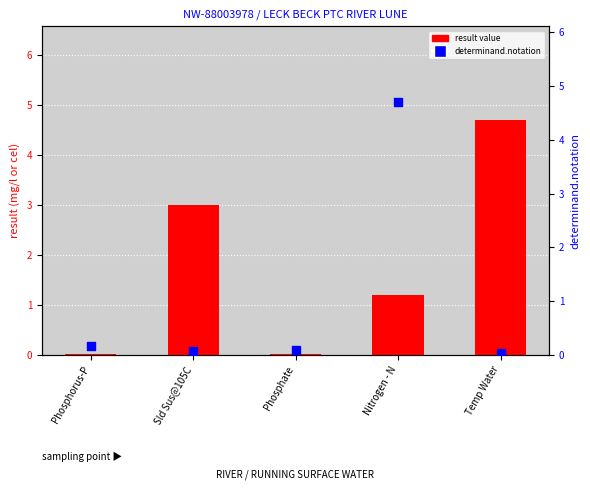

At how many categories does at least one series exceed 0?

5